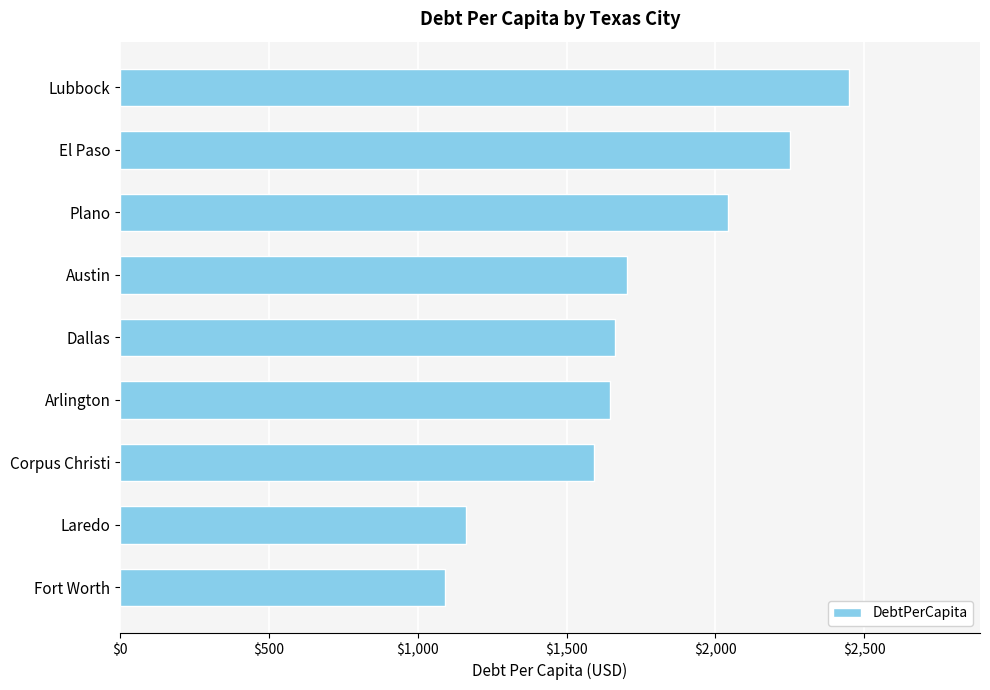

What is the sum of all values?

15600.7